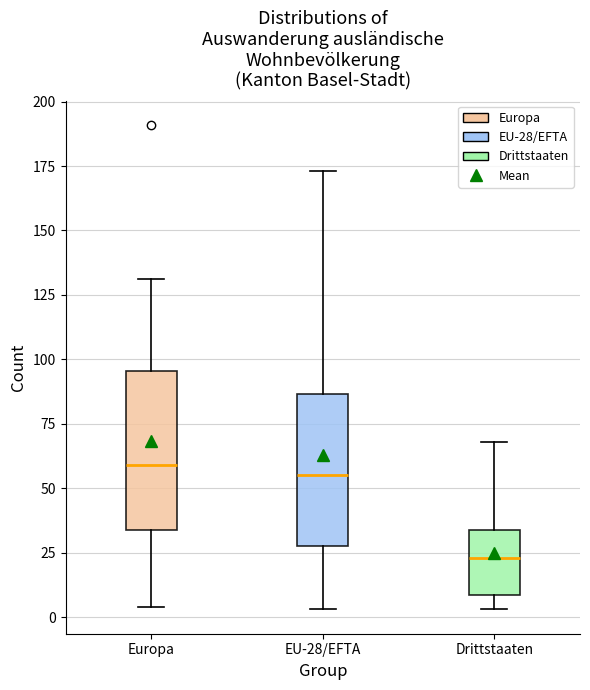

Where is the lower edge of the box for Europa on the y-axis? The values are not printed on the chart, so give them approximately, as read against the axis.

35